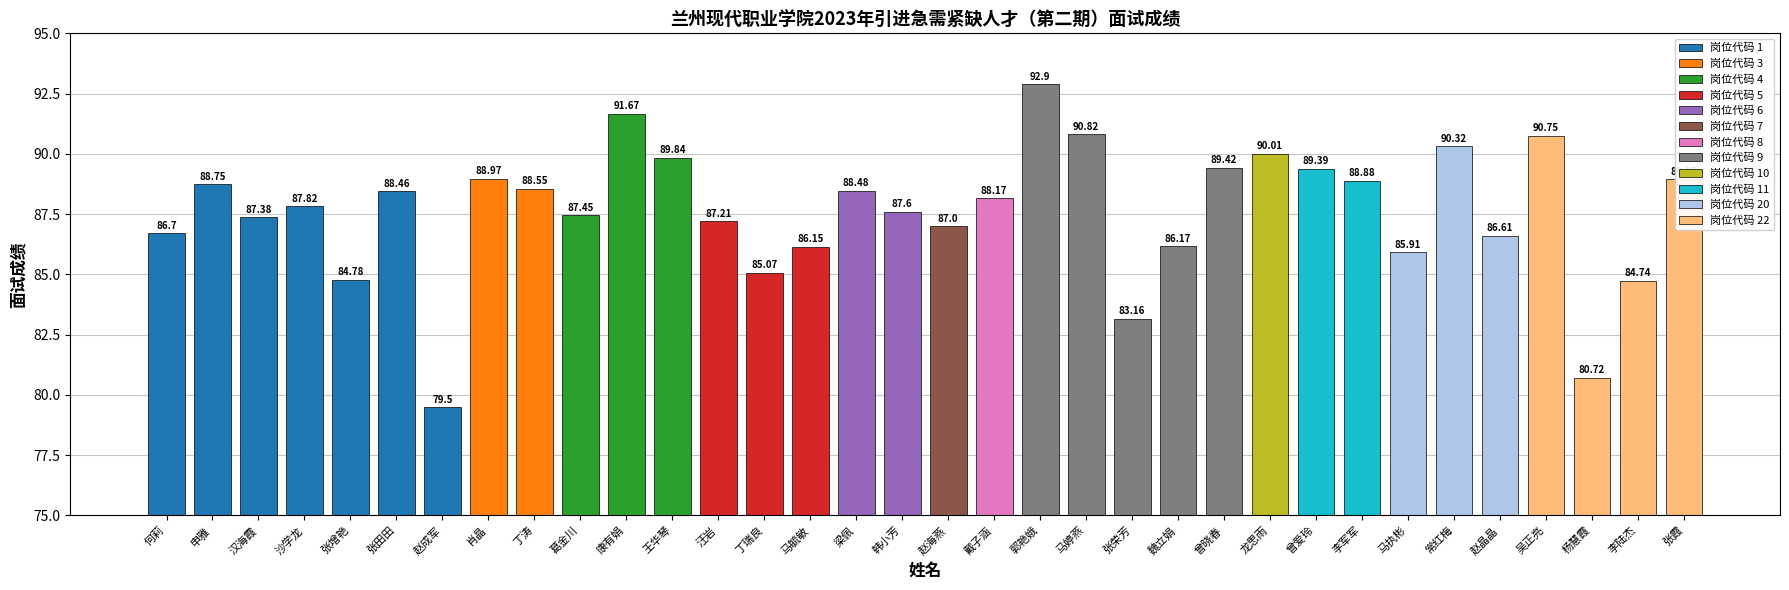

List the labels in order of value, smallest first.

赵成军, 杨慧霞, 张荣芳, 李陆杰, 张增艳, 丁瑞良, 马执彬, 马毓敏, 魏立娟, 赵晶晶, 何莉, 赵海燕, 汪岩, 汉海霞, 葛金川, 韩小芳, 沙学龙, 戴子涵, 张田田, 梁佩, 丁涛, 申雅, 李军军, 张霞, 肖晶, 曾爱玲, 曾晓春, 王华琴, 龙思雨, 常红梅, 吴正亮, 马婷燕, 康有娟, 郭艳娥